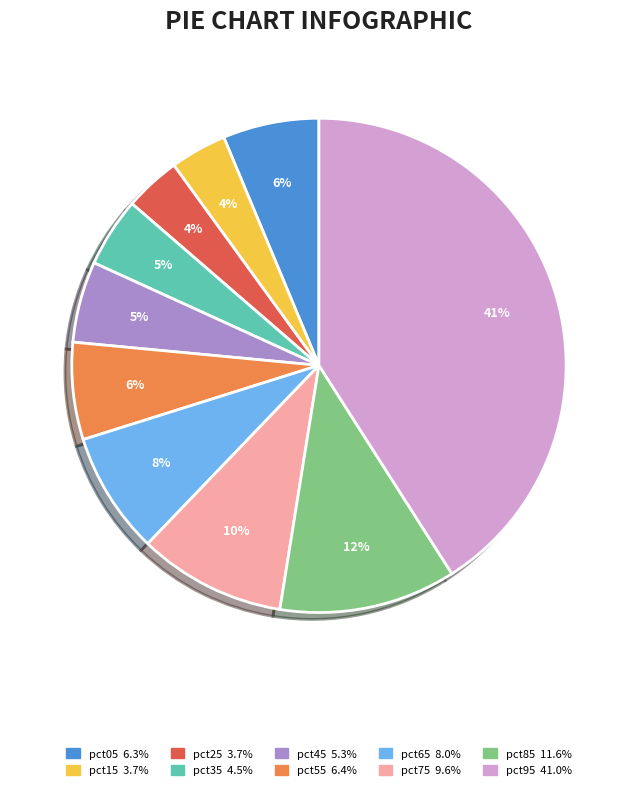

To the nearest percent, what portion does pct65 represent?

8%